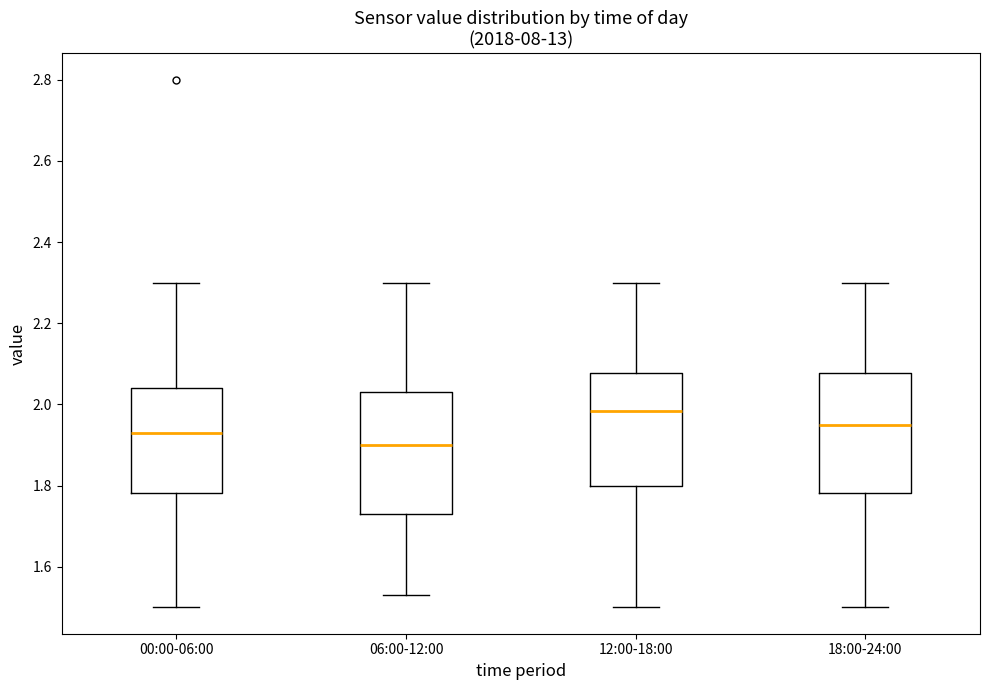

Reading left to right, read every box against the y-axis: the position of its median line, the range the box covers, and the ends of its whiskers. The values are not printed on the chart, so give them approximately, as read against the axis.

00:00-06:00: median 1.94, box 1.78 to 2.04, whiskers 1.50 to 2.30
06:00-12:00: median 1.90, box 1.74 to 2.04, whiskers 1.54 to 2.30
12:00-18:00: median 1.98, box 1.80 to 2.08, whiskers 1.50 to 2.30
18:00-24:00: median 1.96, box 1.78 to 2.08, whiskers 1.50 to 2.30